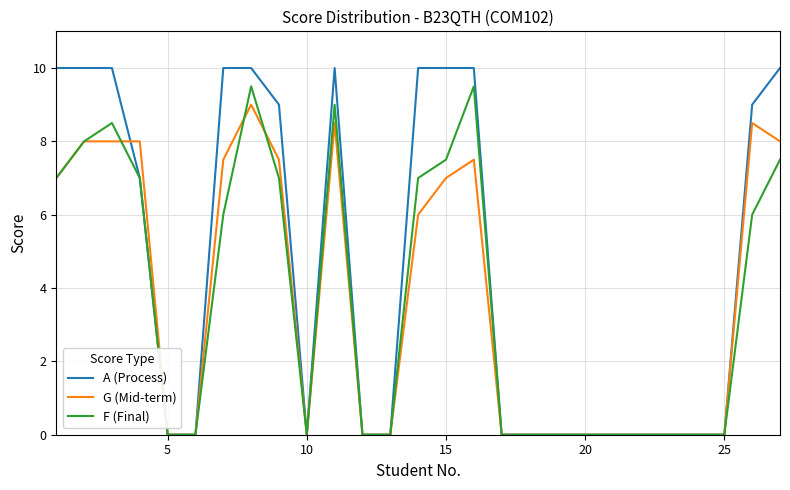

Which series has the largest total across all categories?

A (Process)